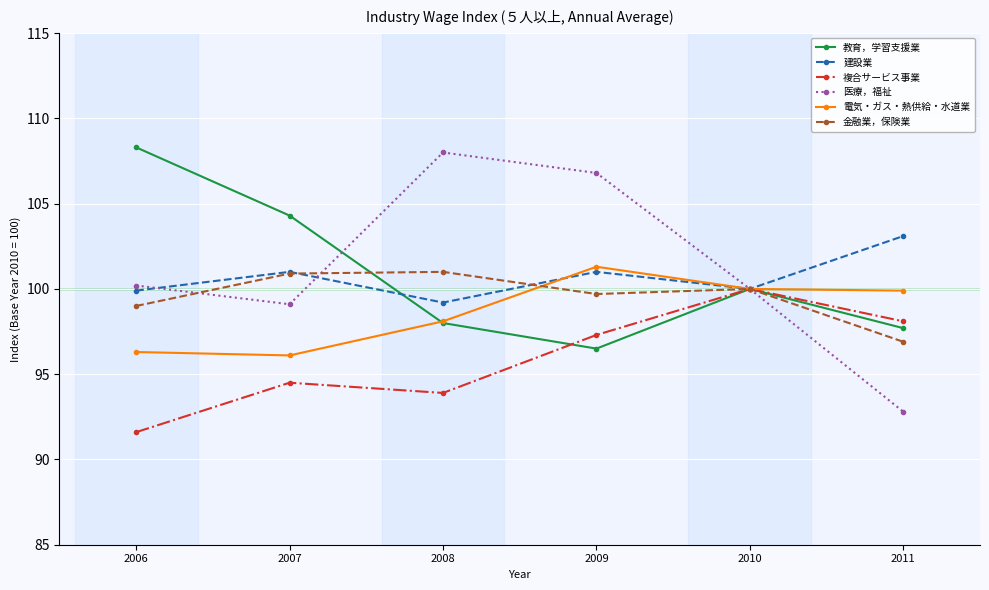

What is the value of the 金融業，保険業 point at the 6th from the left?

96.9